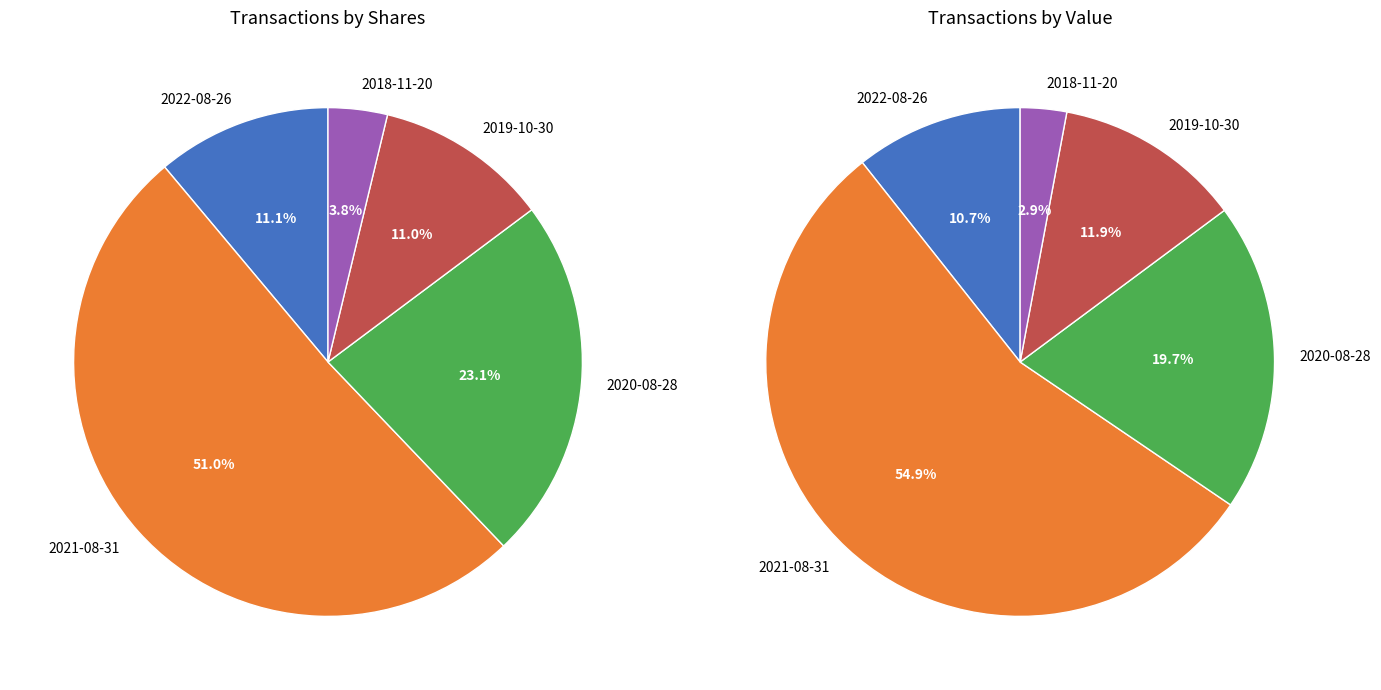

What portion of the pie excludes 2021-08-31?

49.0%